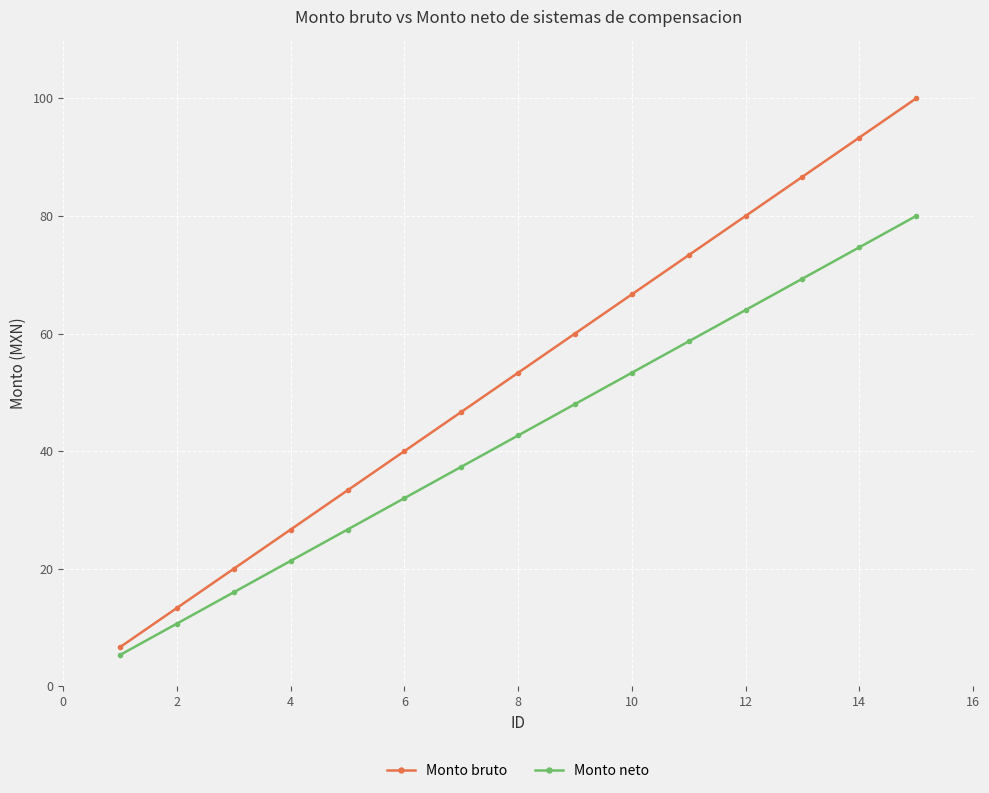

What is the minimum value shown in the chart?

5.3